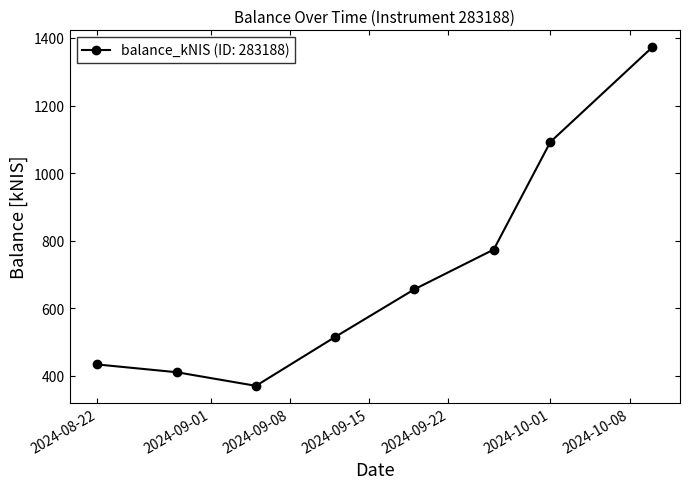

What is the maximum value shown in the chart?

1372.4